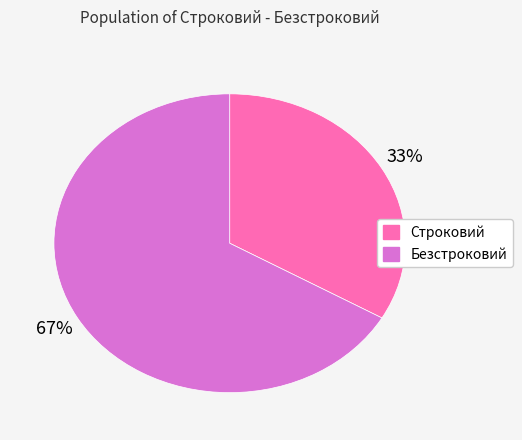

How many slices are in this pie chart?

2